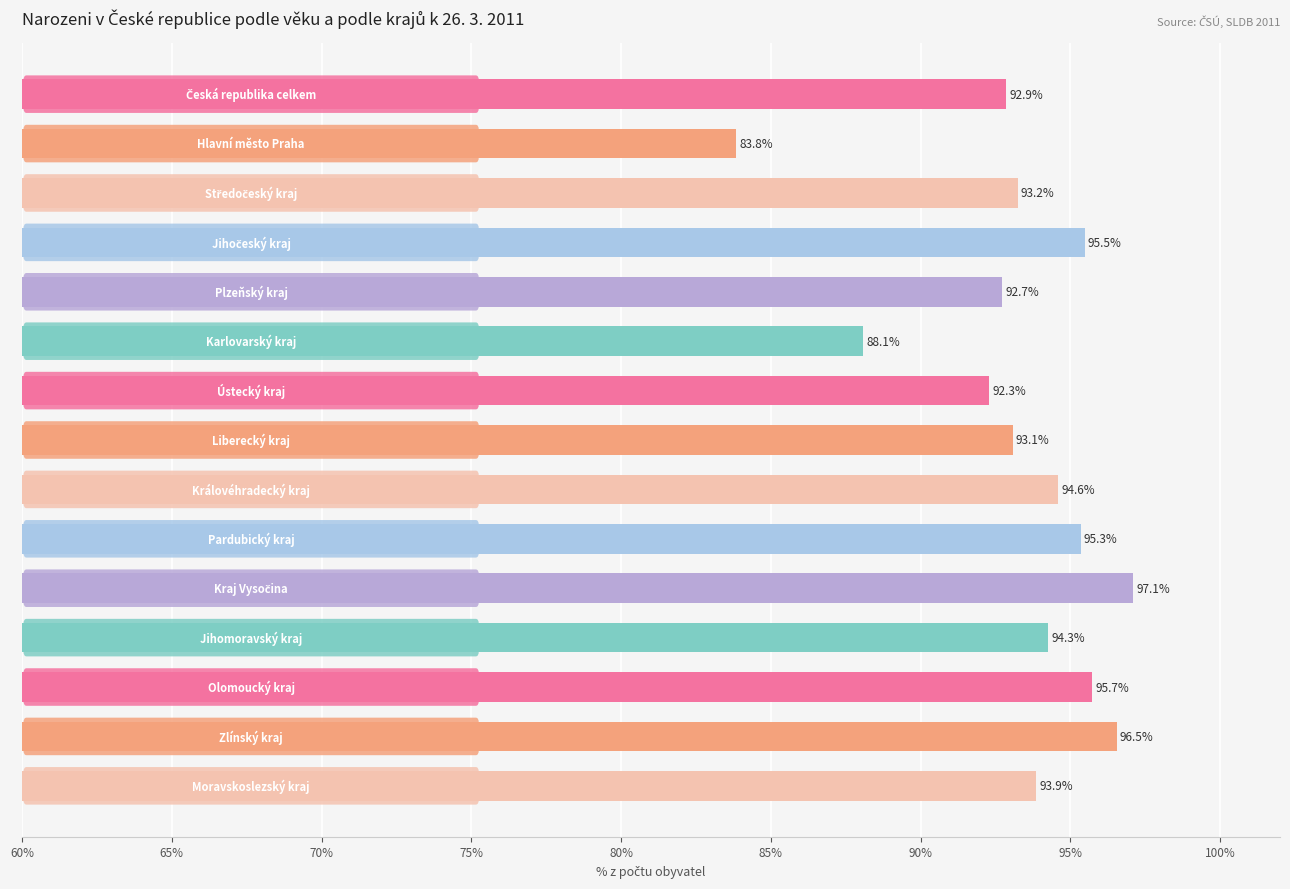

What is the value of the 1st bar from the top?

92.9